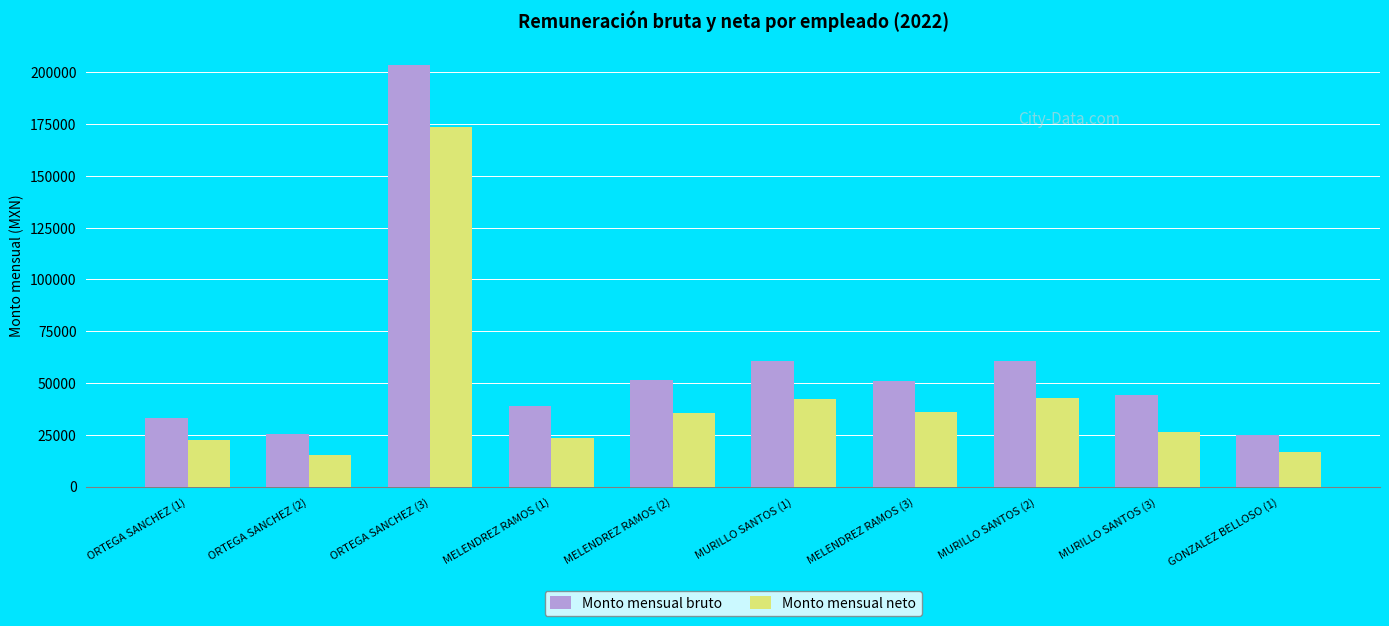

How many data points in Monto mensual bruto are less than 51201?

5